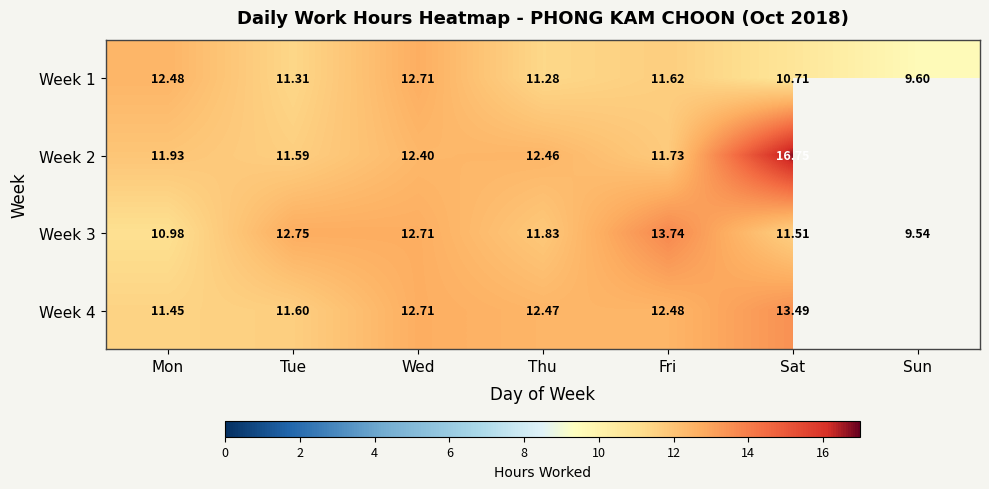

What is the sum of the Week 4 values at Wed and Fri?

25.2